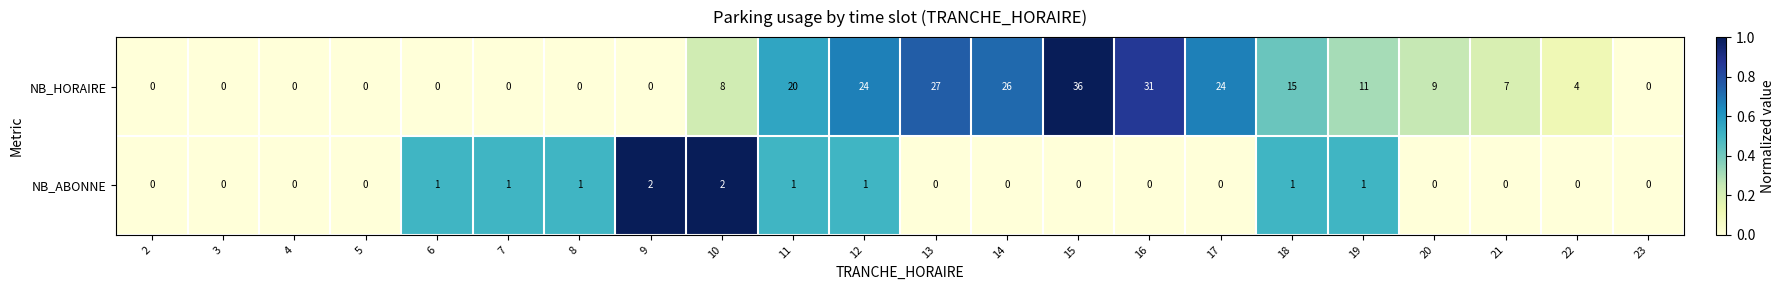

At which category is the sum across all series the highest?

15